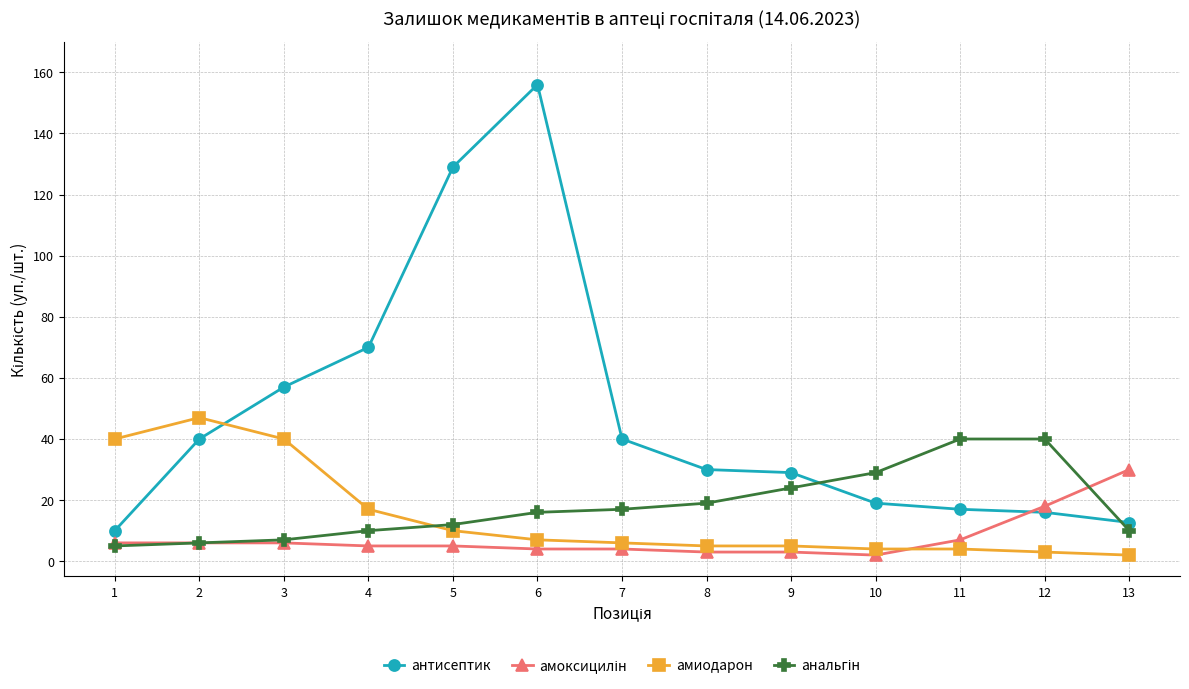

At which category does антисептик reach its first local peak?

6